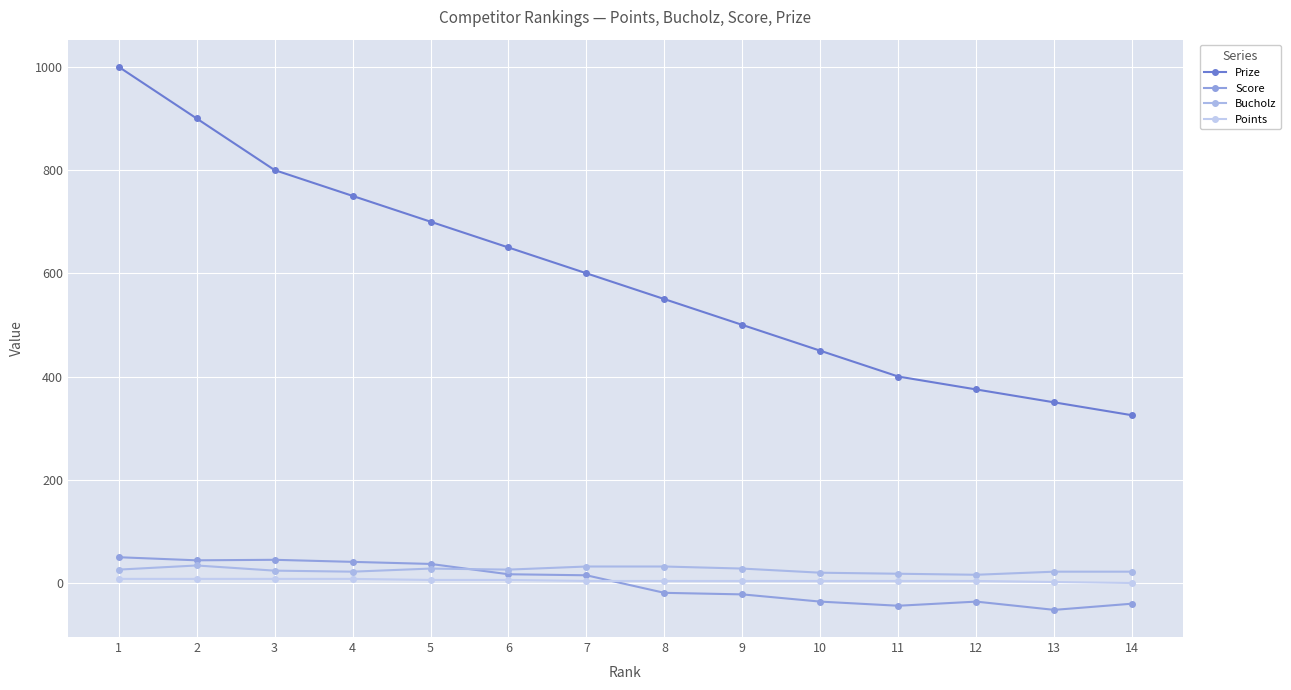

Does the chart have visible grid lines?

Yes